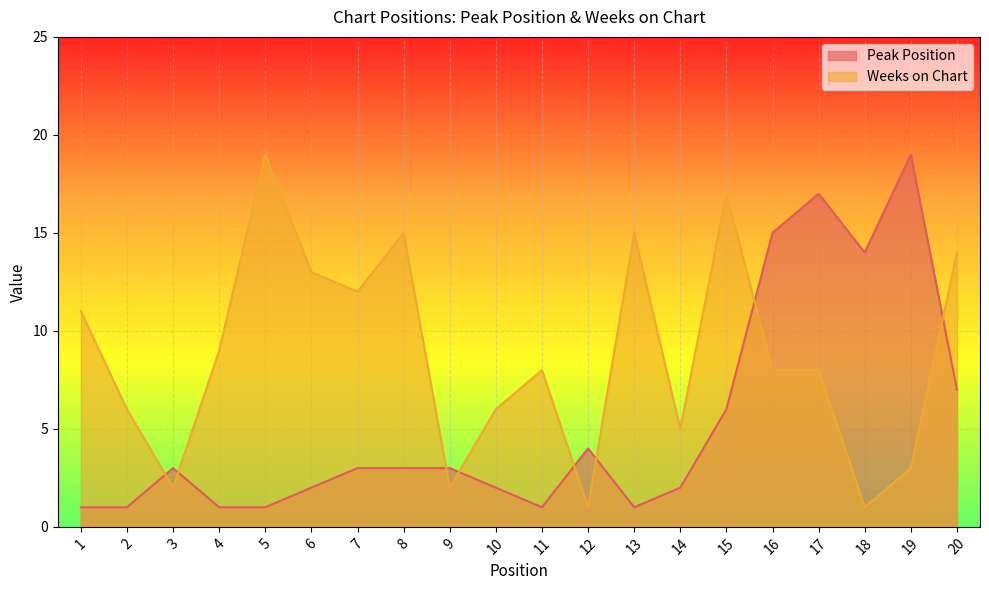

What is the total value across all series at 5?

20